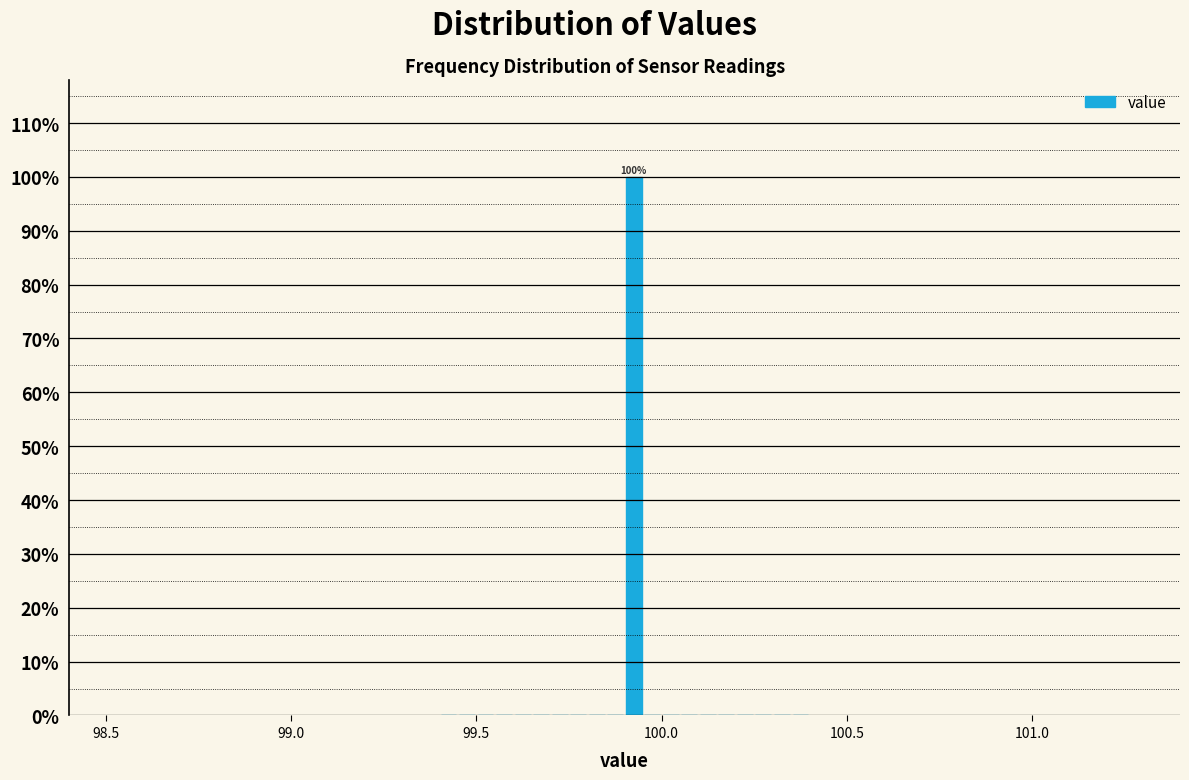

Around what value on the x-axis is the tallest bar? Give the approximate position of its centre, as read against the axis.

99.95